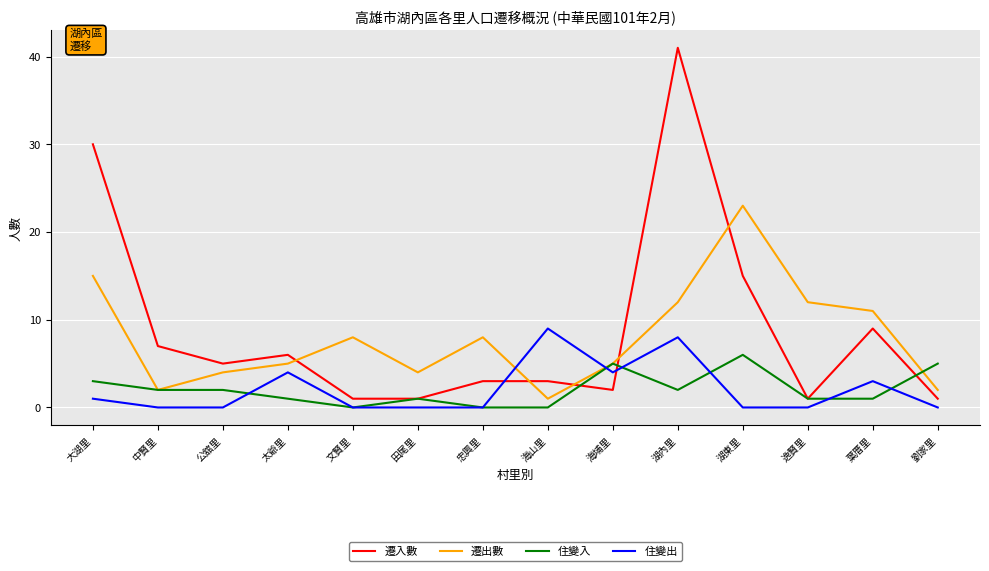

Between which two adjacent categories do 住變出 and 遷出數 first intersect?

忠興里 and 海山里